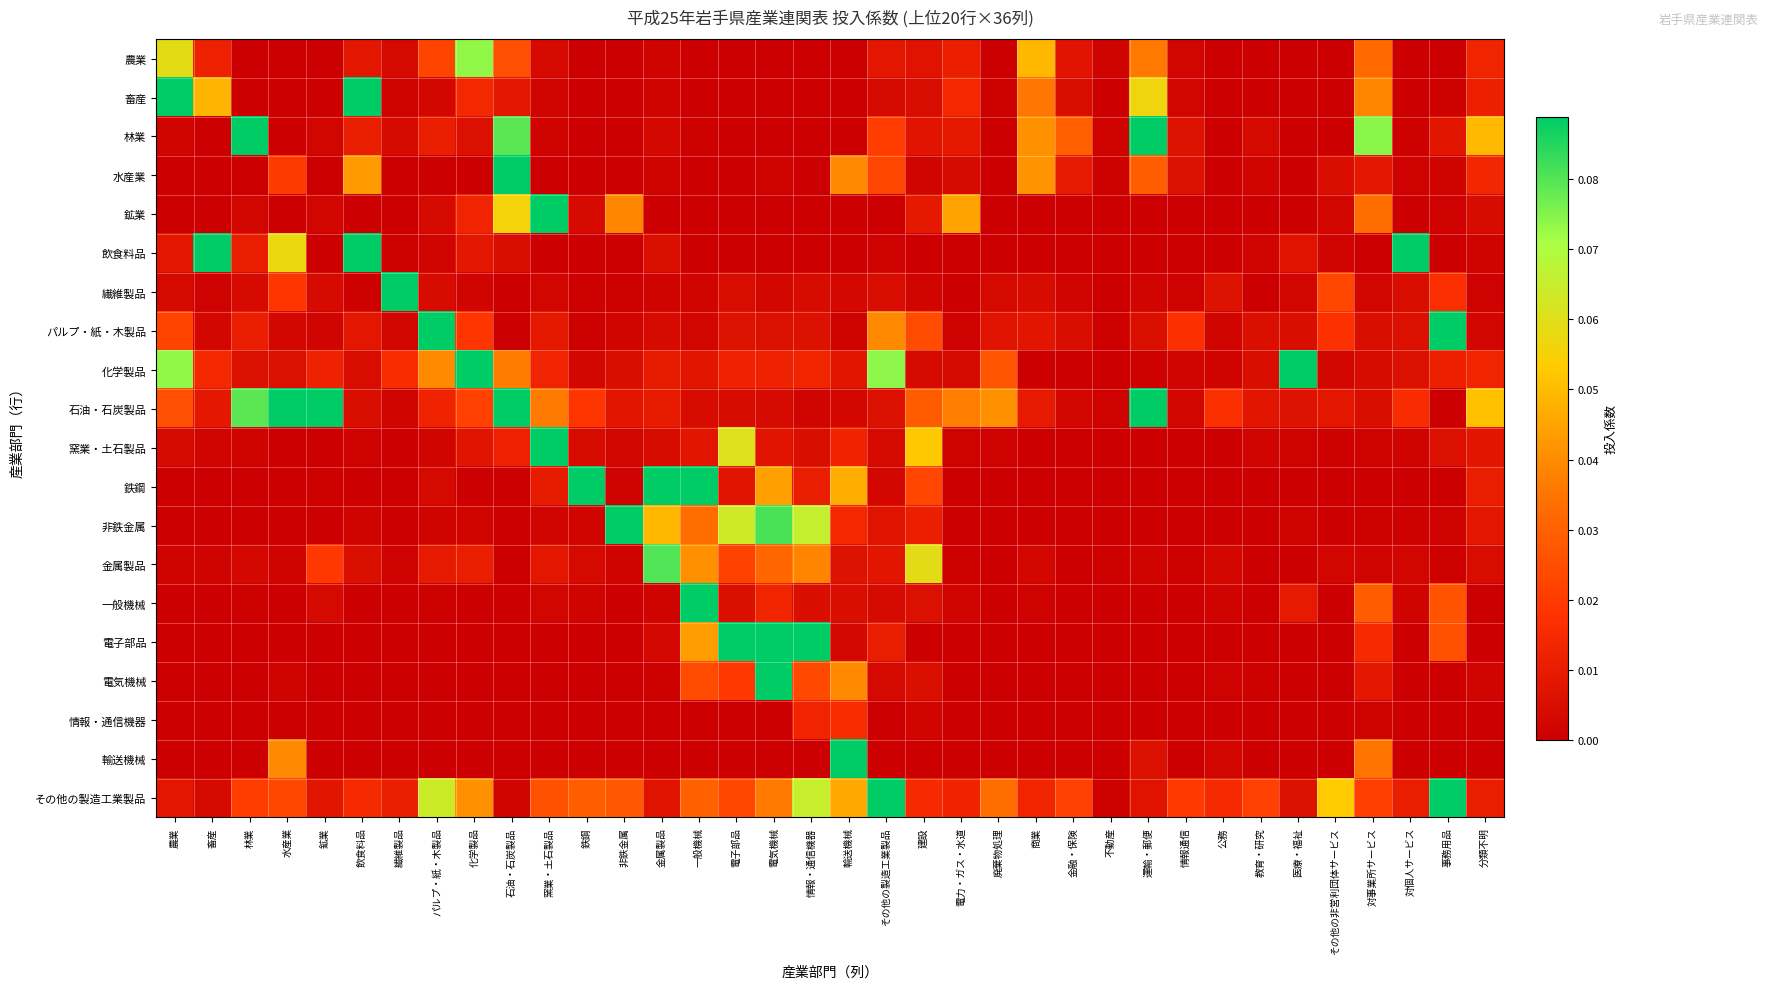

What is the total value across all series at 商業?

0.2